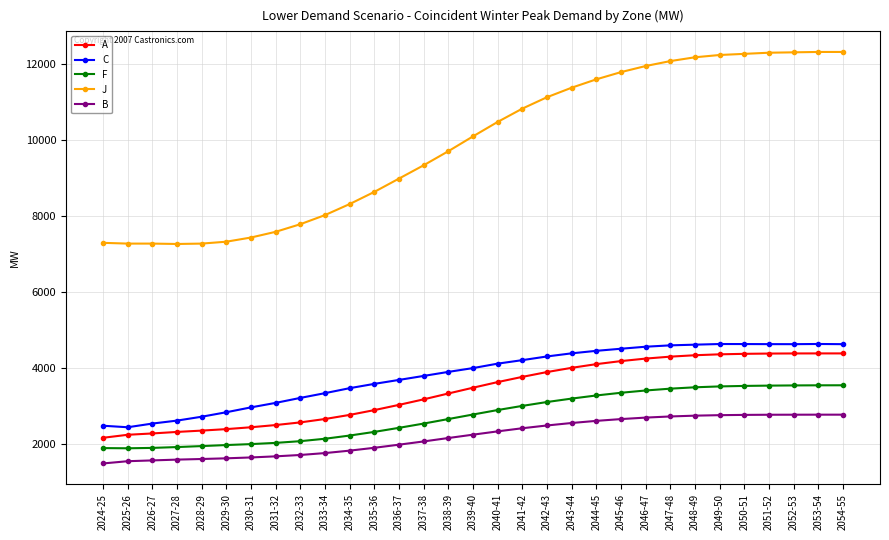

What is the average value of the A series?

3406